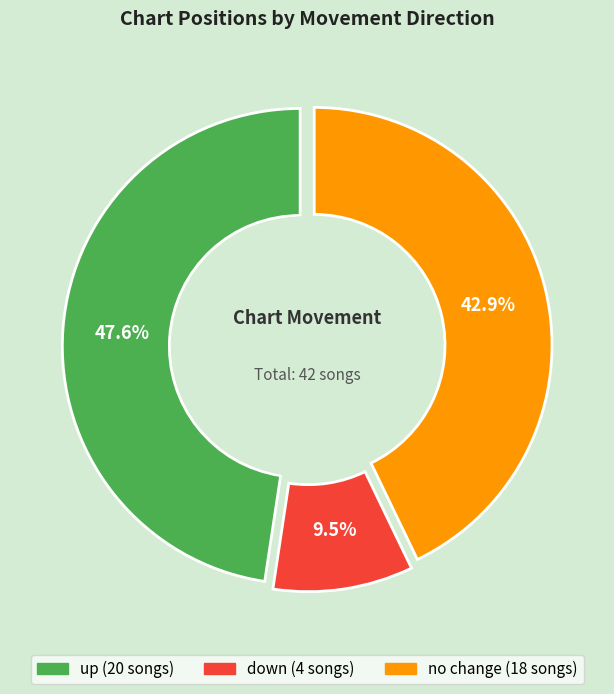

To the nearest percent, what is the difference between the down and - slice percentages?

33%